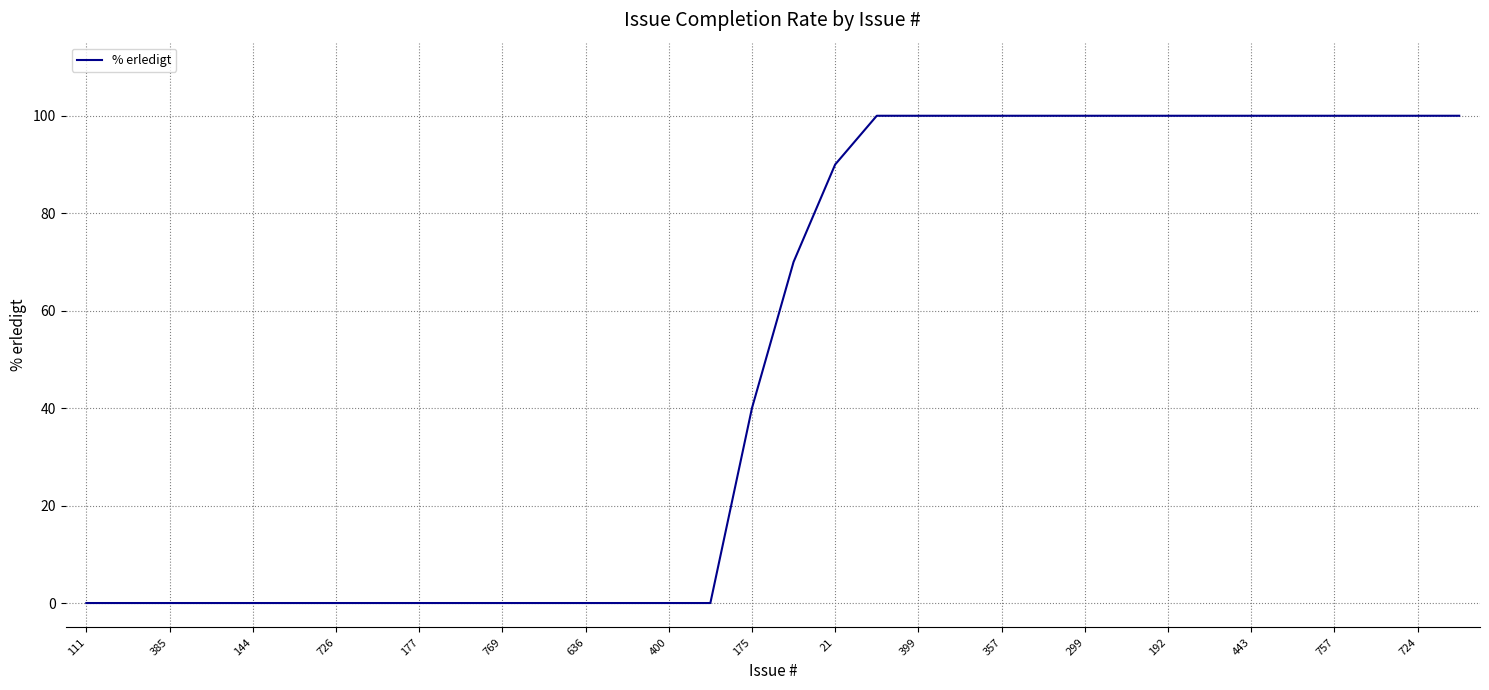

What is the greatest value displayed?

100